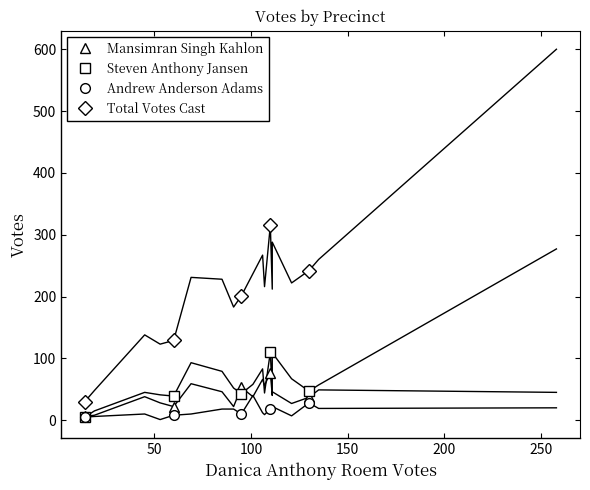

True or false: Andrew Anderson Adams and Total Votes Cast cross at least once.

False